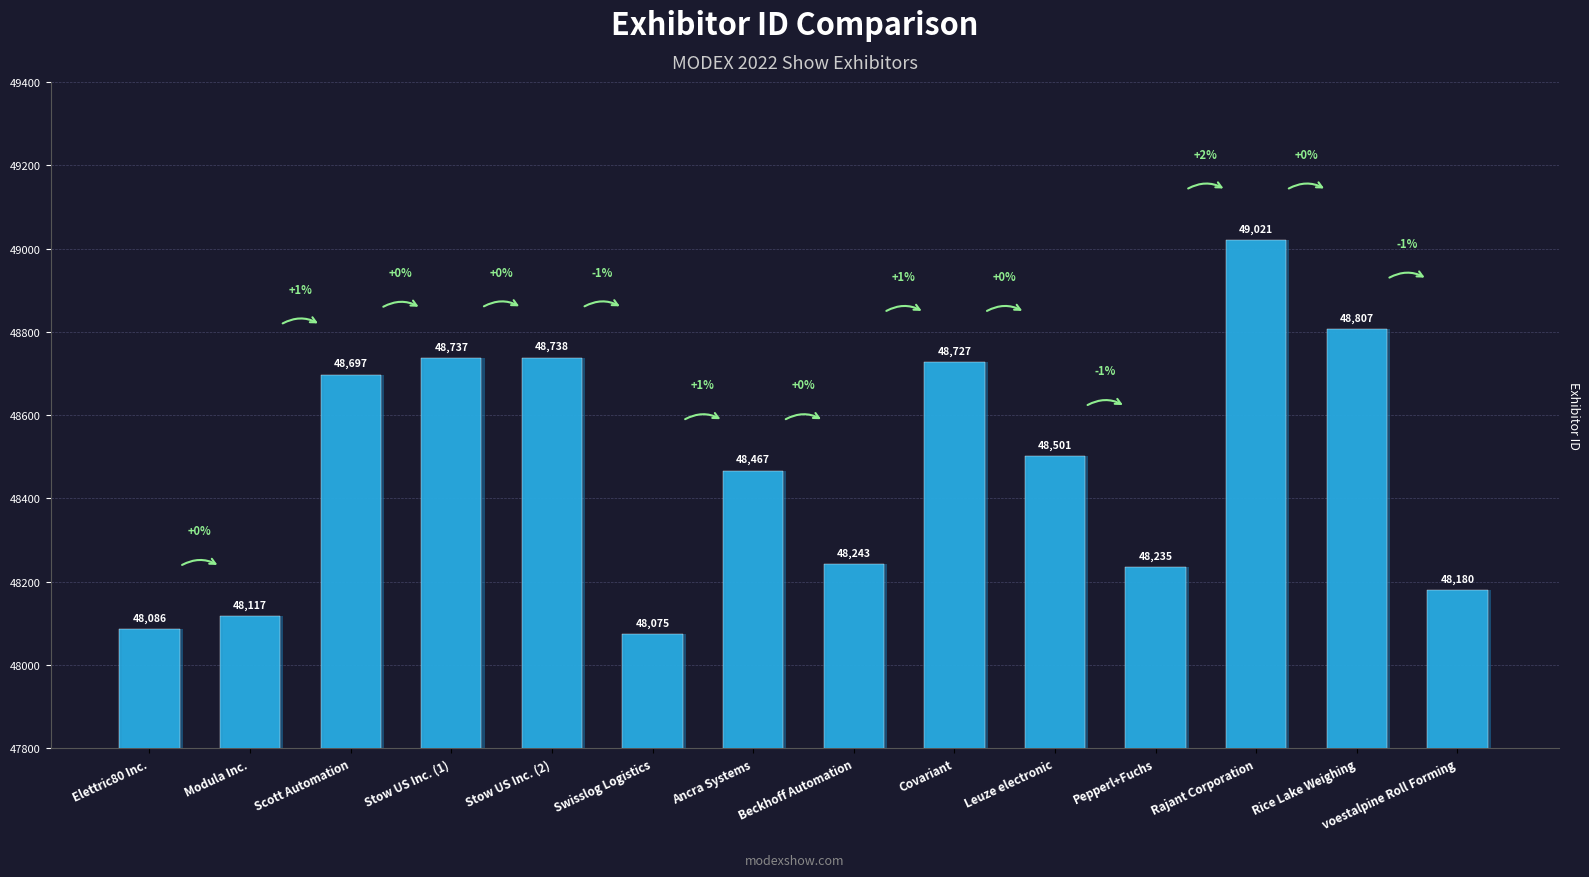

At which label does the data first exceed 48501?

Scott Automation